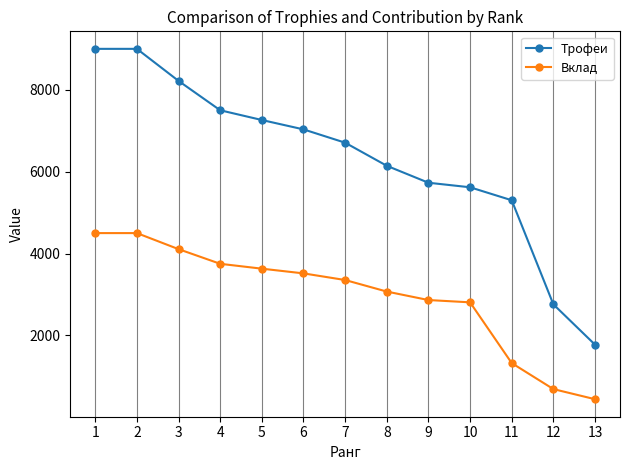

Which series has the widest spread of values?

Трофеи